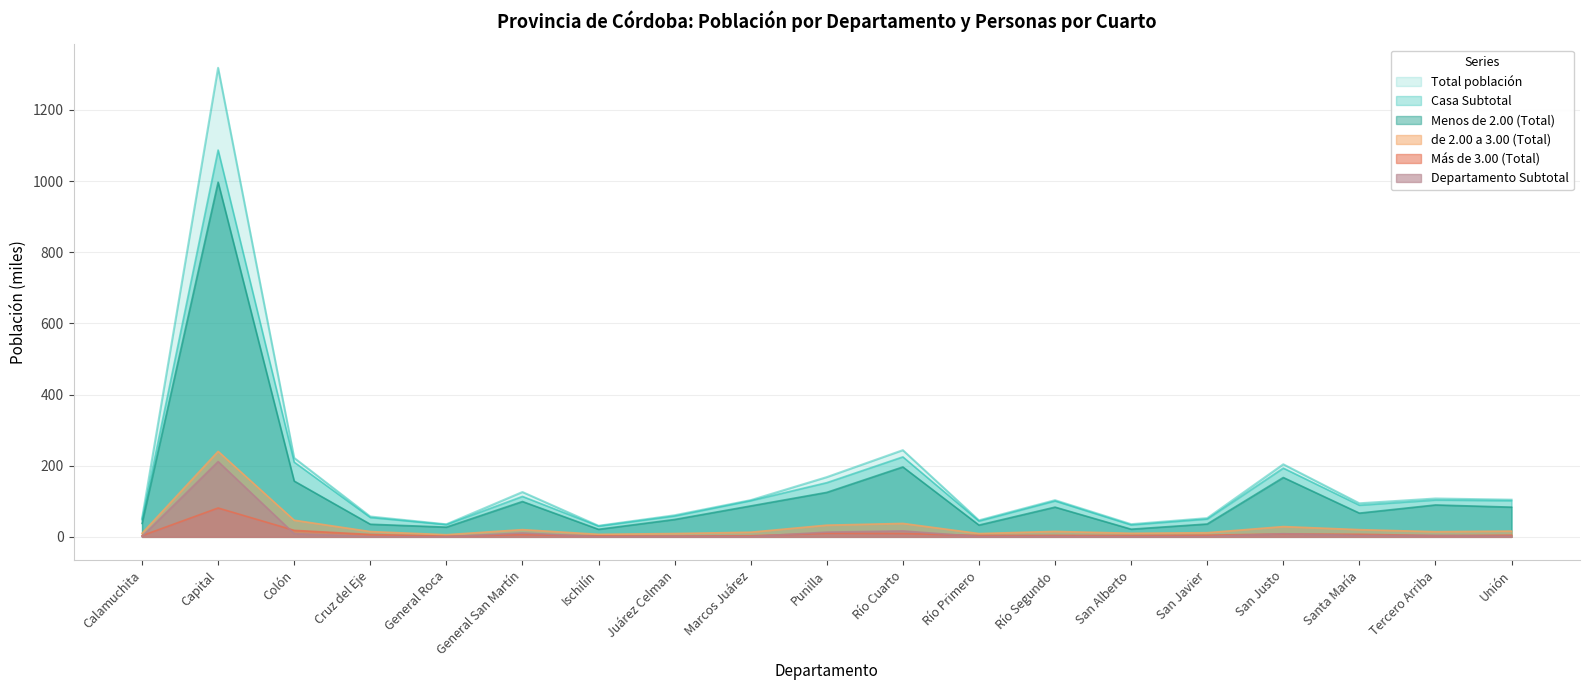

At which label does Total población first exceed 103?

Capital